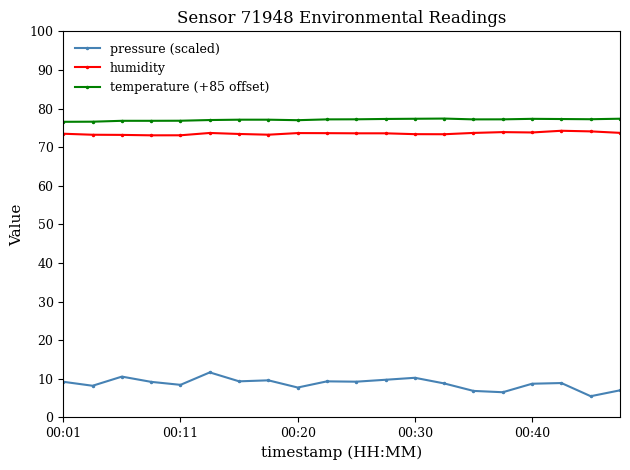

What is the value of the temperature (+85 offset) point at the 18th from the left?

77.3